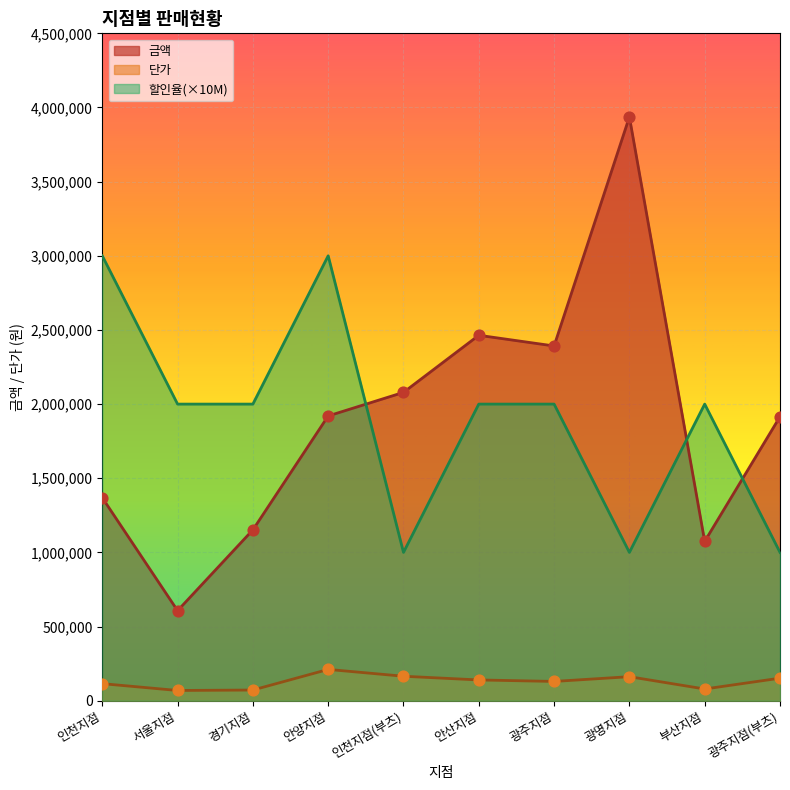

What is the total value across all series at 광명지점?

5098600